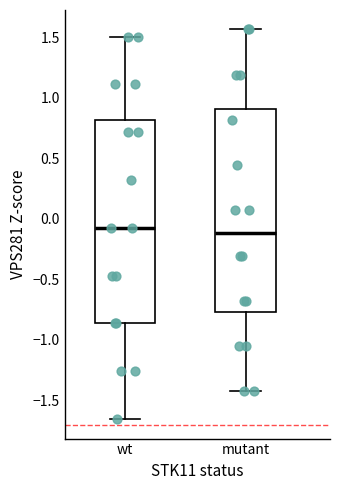

Reading left to right, read every box against the y-axis: the position of its median line, the range the box covers, and the ends of its whiskers. The values are not printed on the chart, so give them approximately, as read against the axis.

wt: median -0.05, box -0.85 to 0.80, whiskers -1.65 to 1.50
mutant: median -0.10, box -0.75 to 0.90, whiskers -1.45 to 1.55